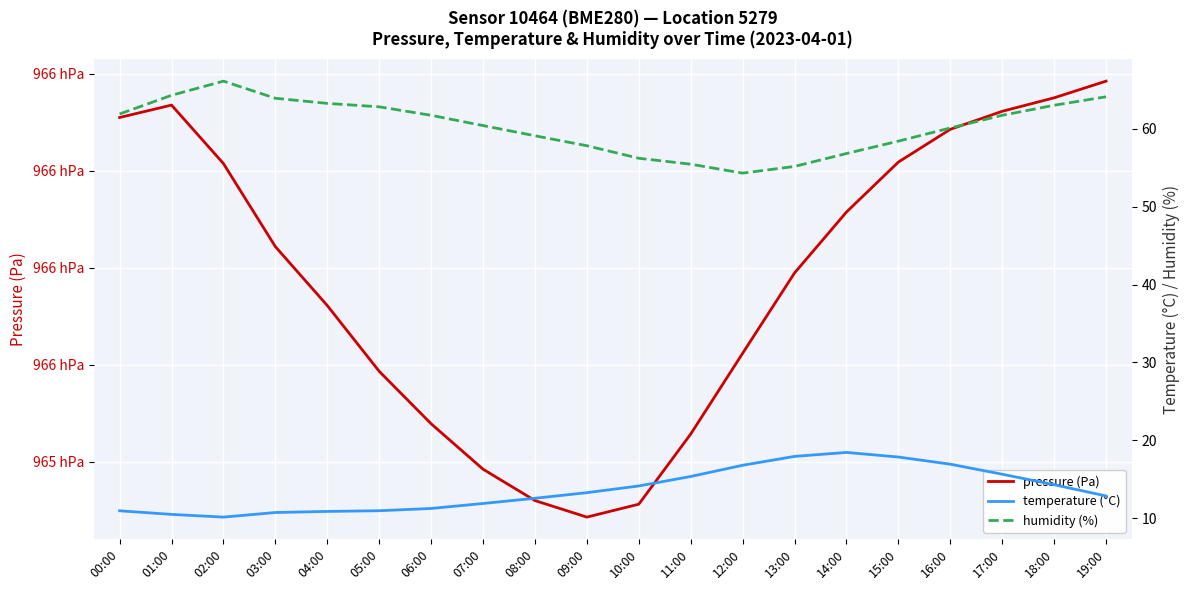

What is the label of the 18th point from the left?

17:00